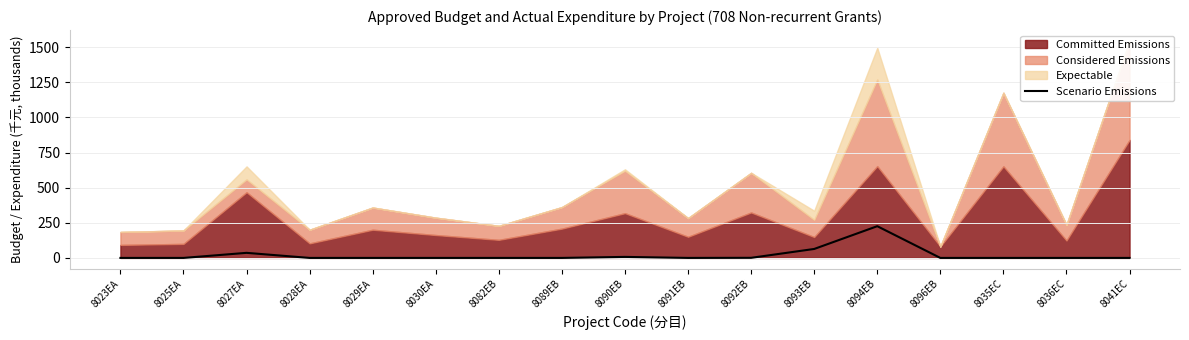

What is the label of the 1st point from the left?

8023EA